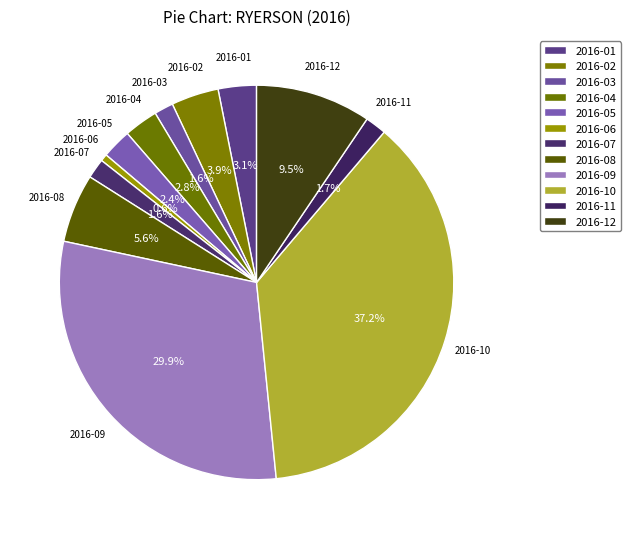

How many segments does this pie chart have?

12